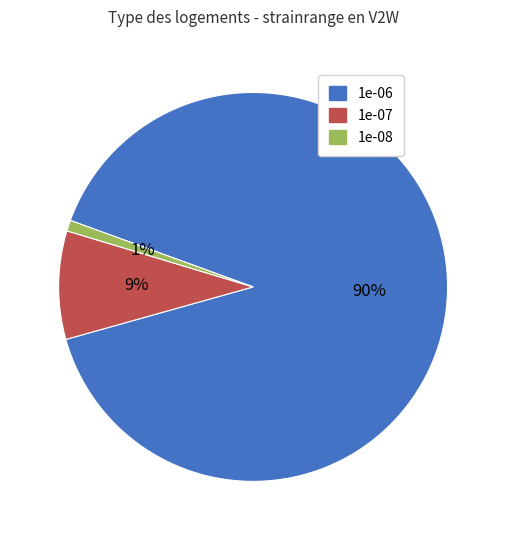

To the nearest percent, what is the difference between the largest and smallest slice percentages?

89%